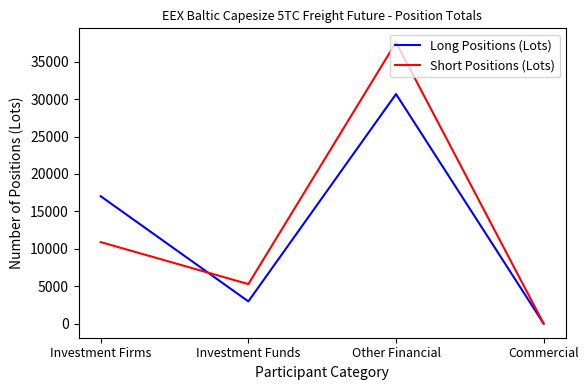

At Investment Funds, list the series in order from largest to smallest.

Short Positions (Lots), Long Positions (Lots)